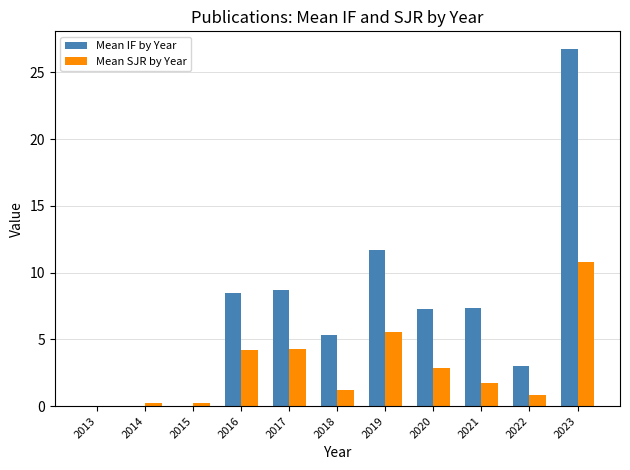

What are all the series names shown in the legend?

Mean IF by Year, Mean SJR by Year